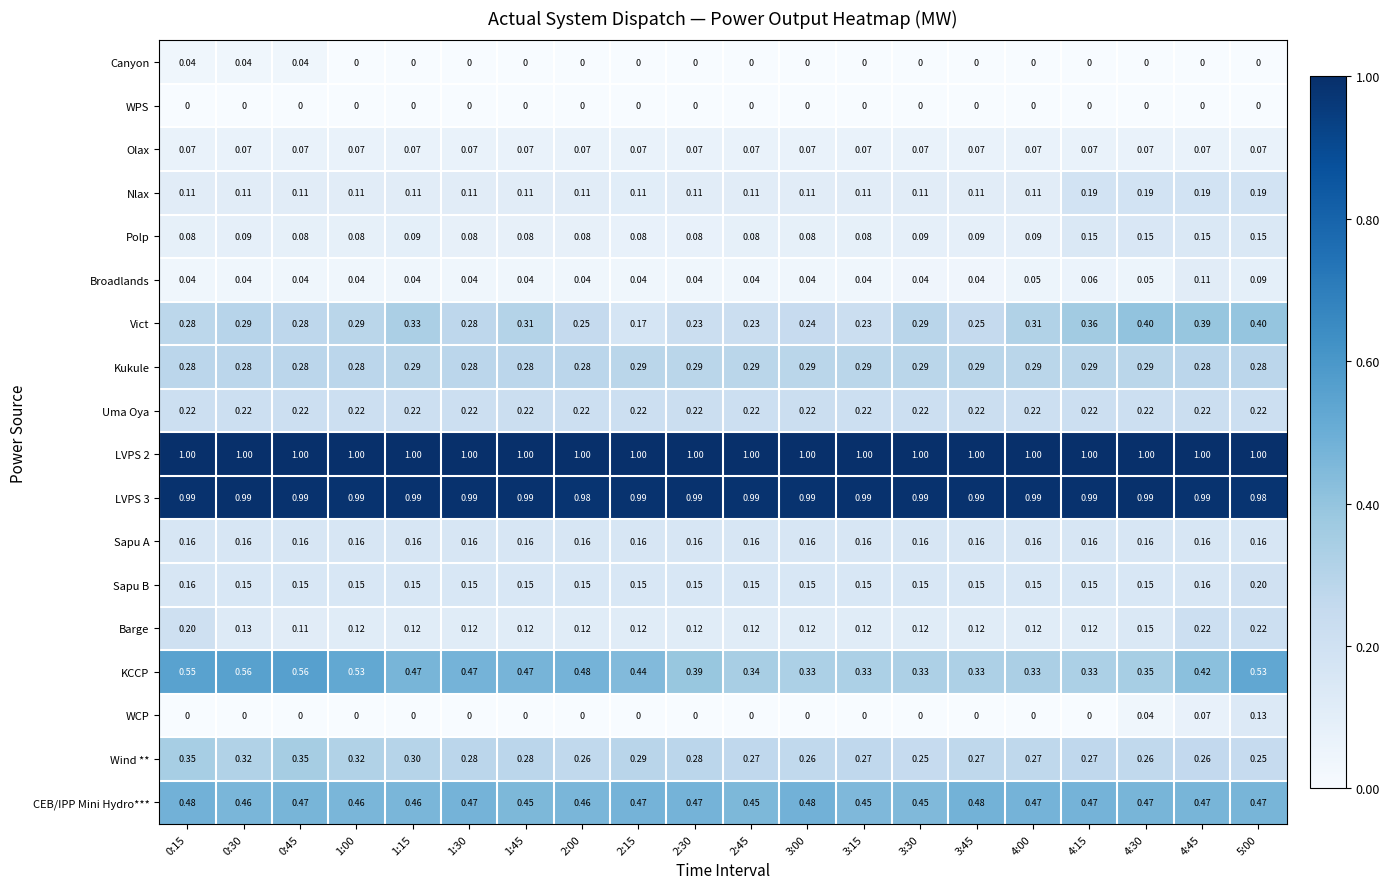

At how many categories does at least one series exceed 0?

20